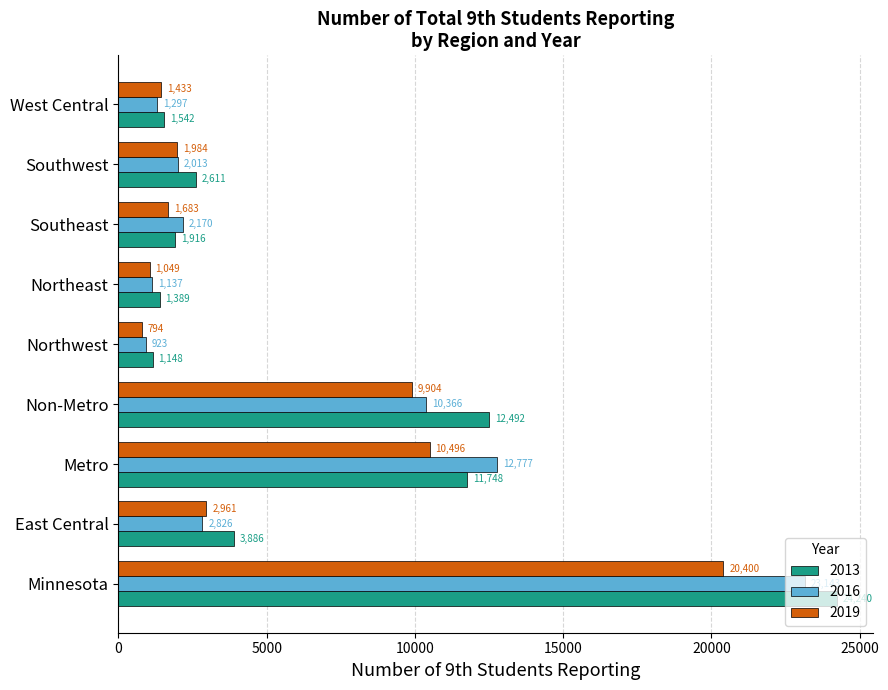

What is the approximate value of 2013 at Northwest, to the nearest 10?

1150